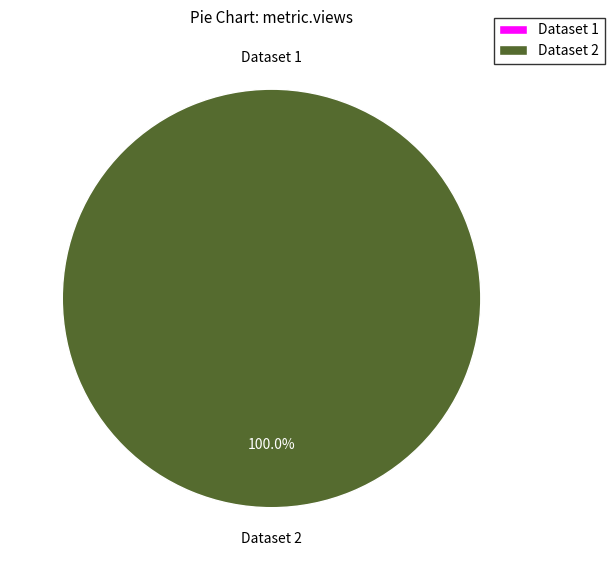

Rank the categories by value from lowest to highest.

649a6cec078190f89fe7715e, 5ae9e152c8d8c9146d44ccef